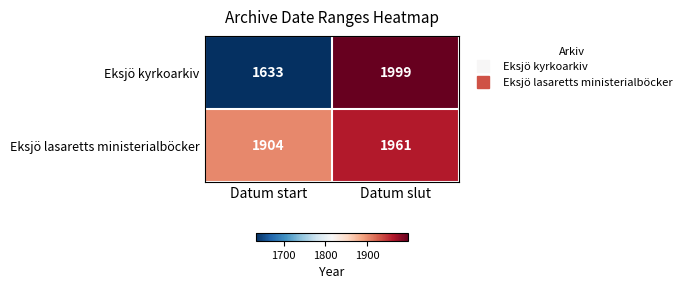

Which series has the largest range (max minus min)?

Eksjö kyrkoarkiv